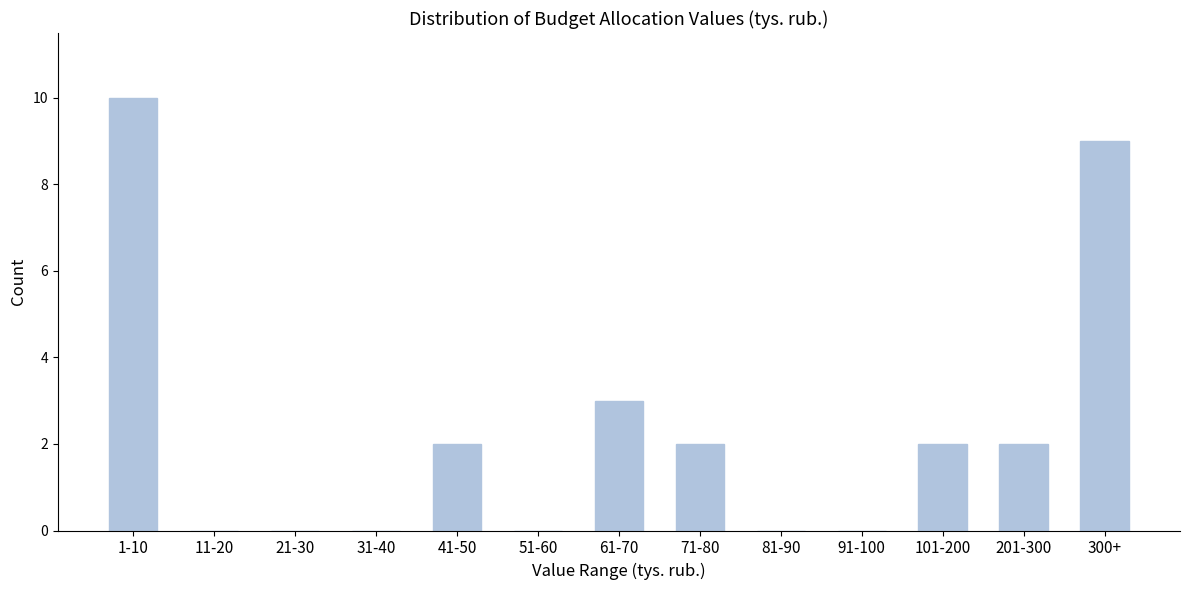

Reading left to right, what are all the values shown in this chart?

1-10=10	11-20=0	21-30=0	31-40=0	41-50=2	51-60=0	61-70=3	71-80=2	81-90=0	91-100=0	101-200=2	201-300=2	300+=9